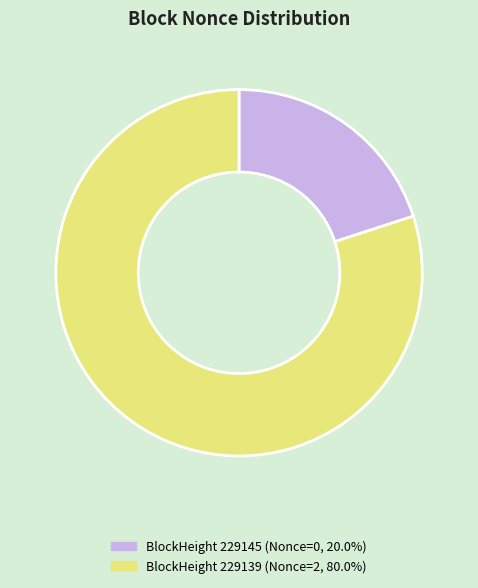

Does any single category account for the majority?

Yes